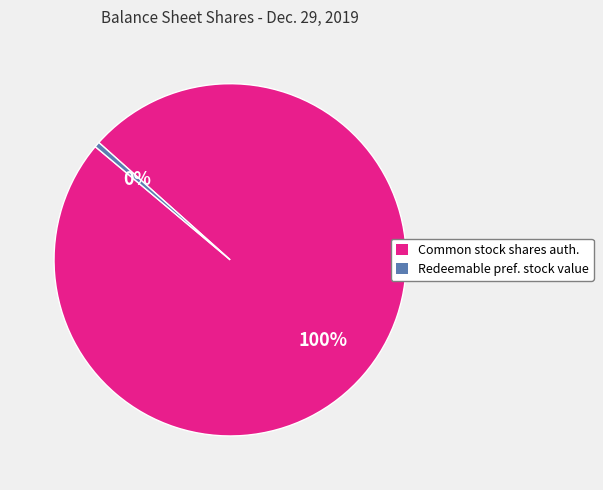

To the nearest percent, what portion does Common stock shares auth. represent?

100%